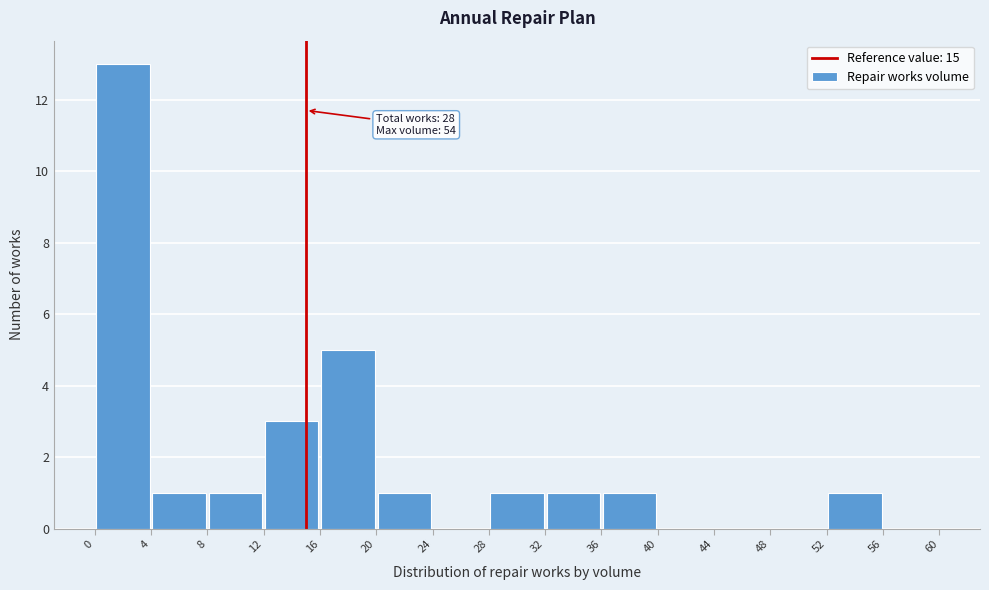

Which range on the x-axis has the tallest bar?

0 to 4